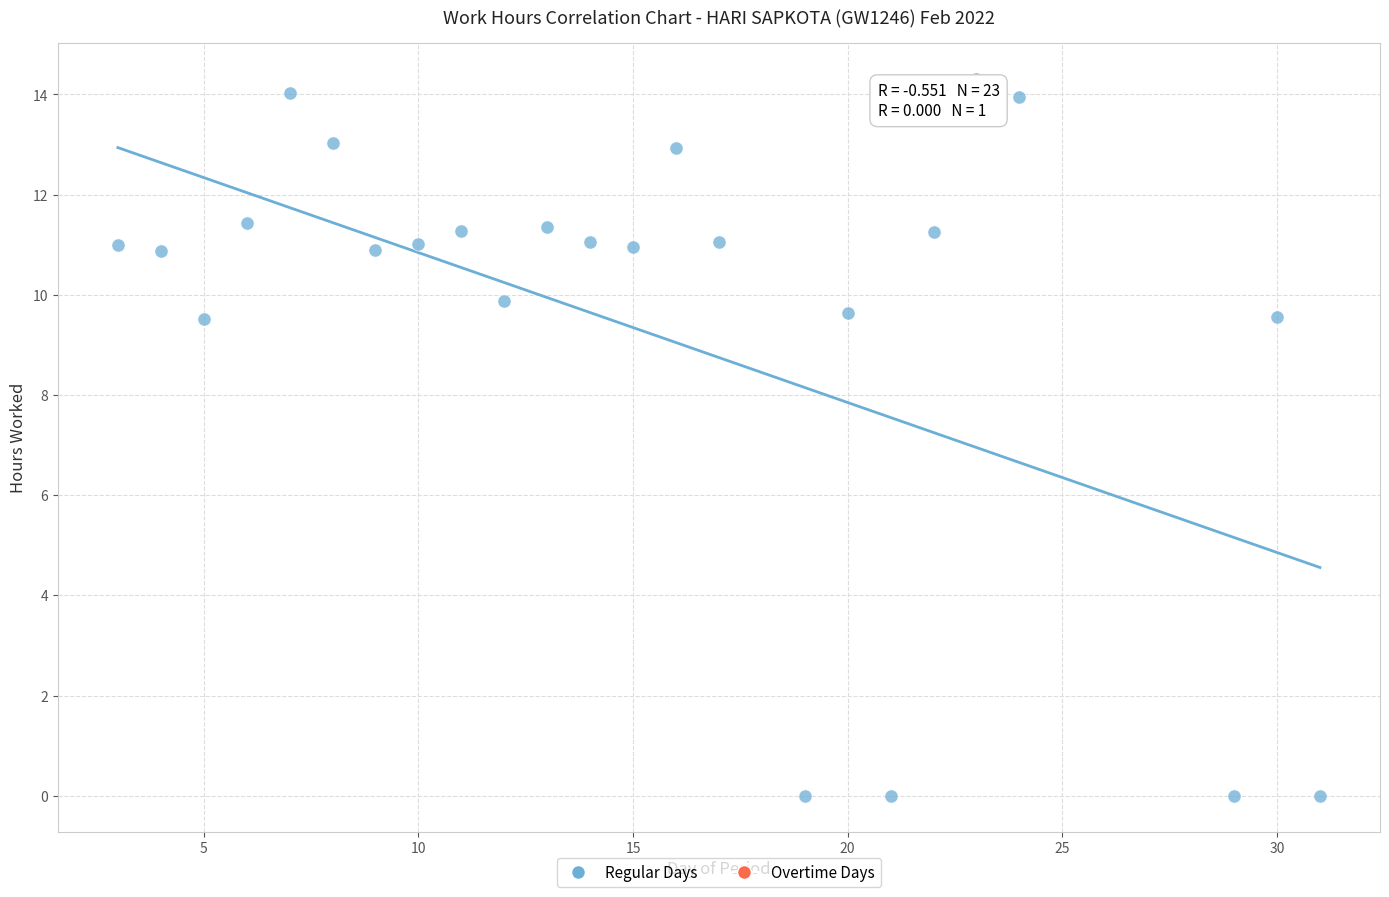

What are all the series names shown in the legend?

Regular Days, Overtime Days